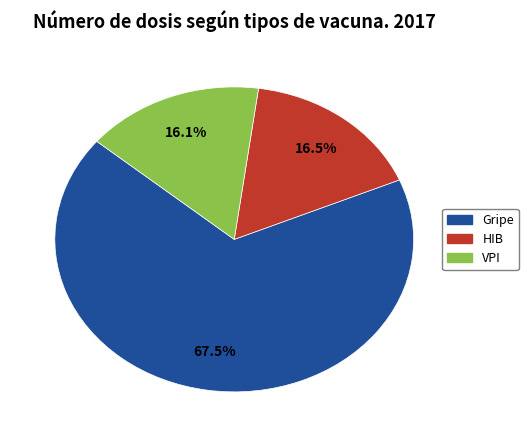

Does any single category account for the majority?

Yes